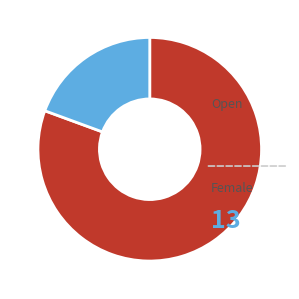

Which slice represents more than half of the pie?

Open